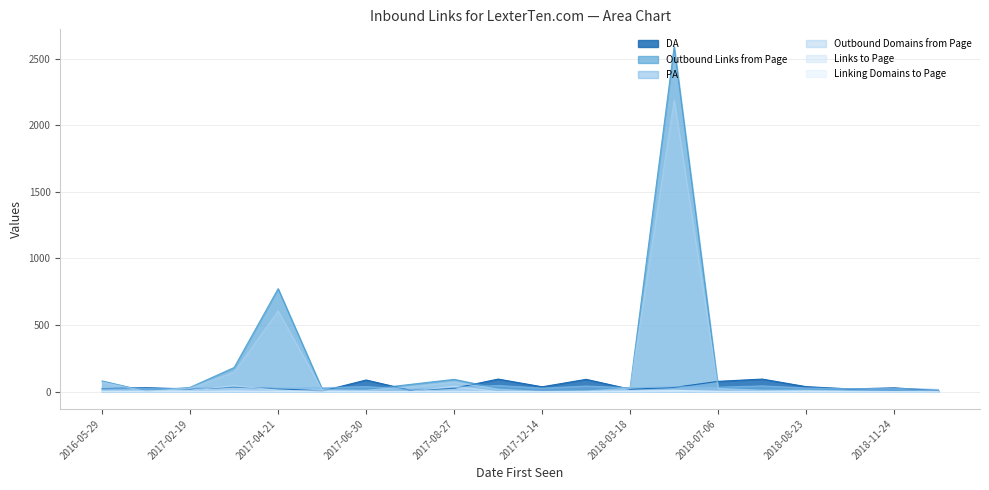

Reading left to right, list all the values displayed in this chart.

DA: 22	30	18	34	22	4	87	10	25	94	36	92	18	31	77	94	37	20	28	8
Outbound Links from Page: 80	3	32	181	773	20	16	54	92	24	2	8	30	2591	32	16	17	7	2	2
PA: 25	25	24	35	25	29	38	16	30	46	26	42	28	36	33	43	27	22	24	16
Outbound Domains from Page: 72	2	26	146	606	13	11	36	71	19	1	5	26	2190	23	11	11	6	1	1
Links to Page: 5	6	11	44	10	6	2	3	40	1	1	2	8	10	4	2	6	1	1	5
Linking Domains to Page: 1	0	0	6	0	0	0	0	2	0	0	0	1	10	0	0	0	0	0	0